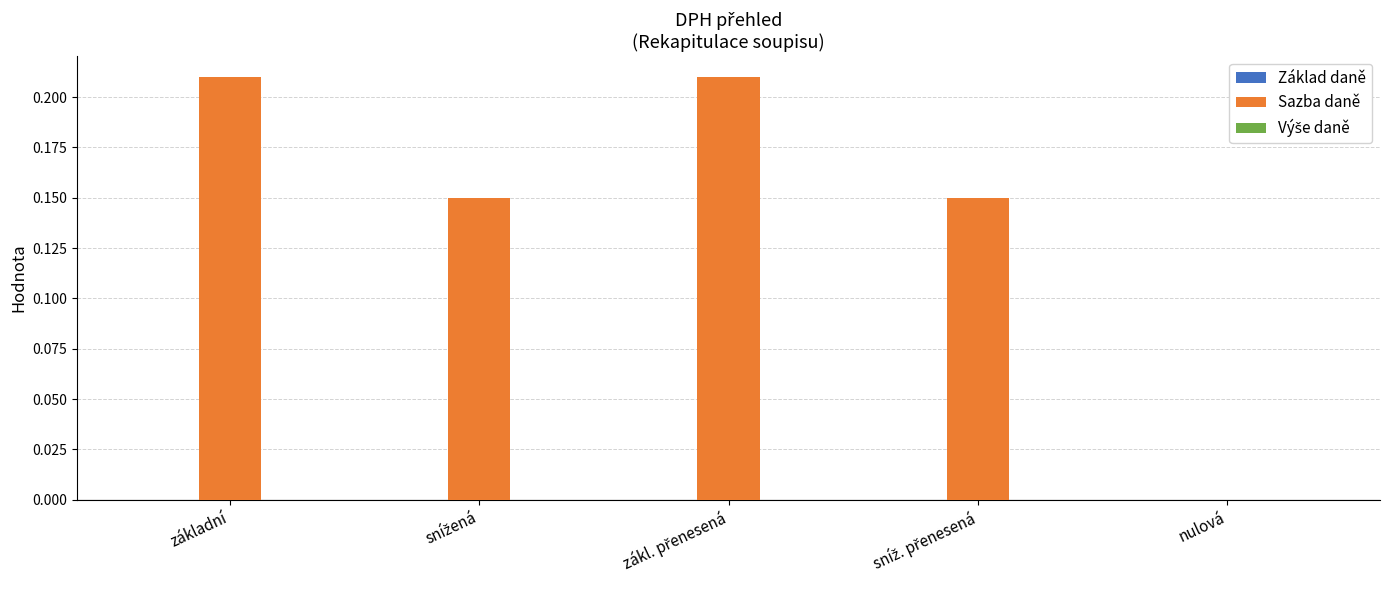

What is the sum of all values?

0.7